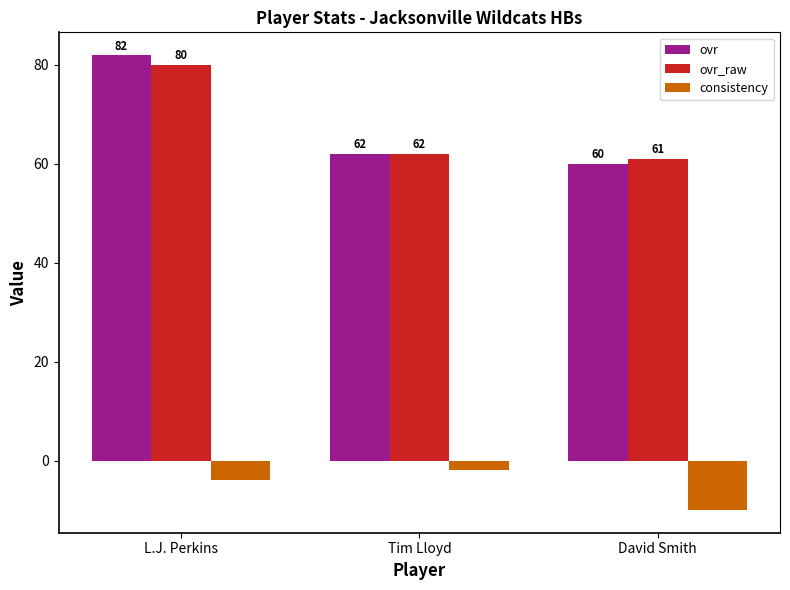

Which series has the widest spread of values?

ovr